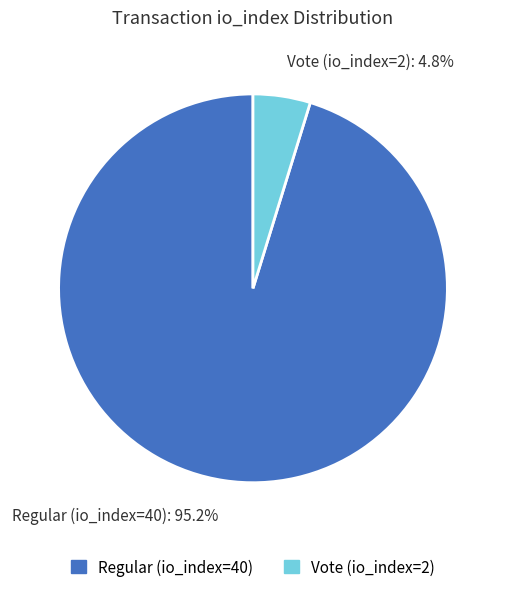

What portion of the pie excludes Vote (io_index=2)?

95.2%